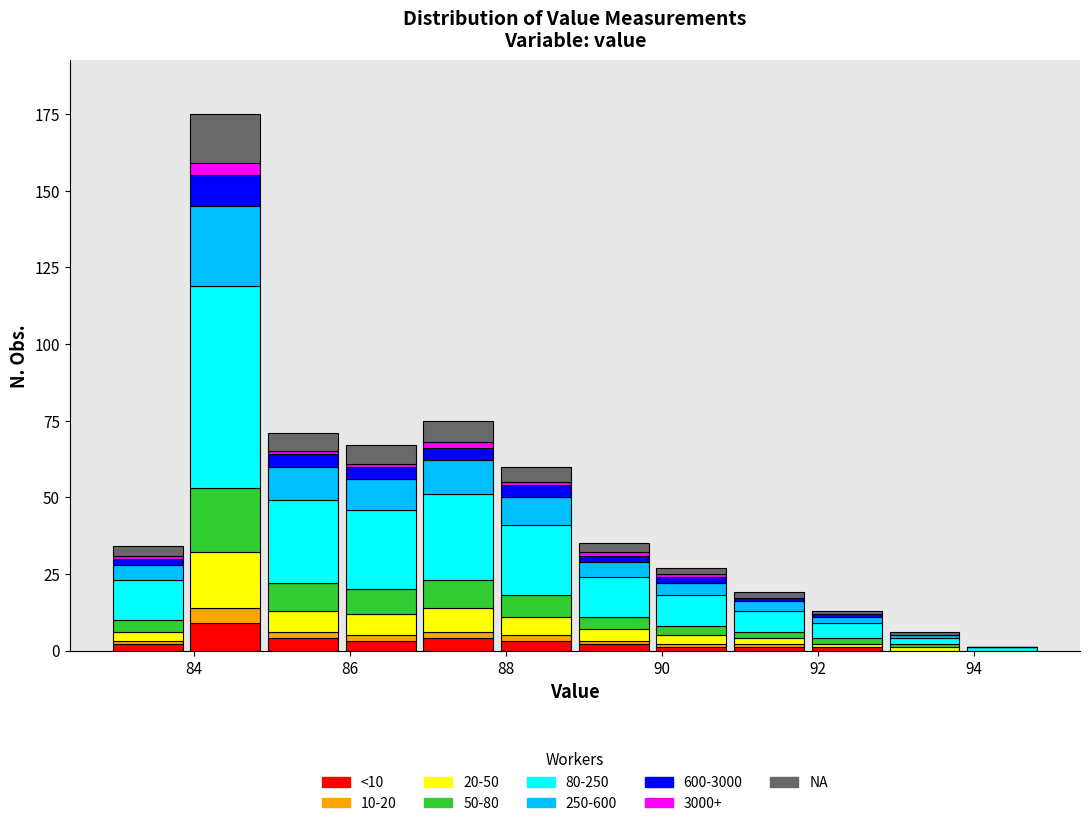

Which range on the x-axis has the tallest stacked bar (by total height)?

84.0 to 84.8